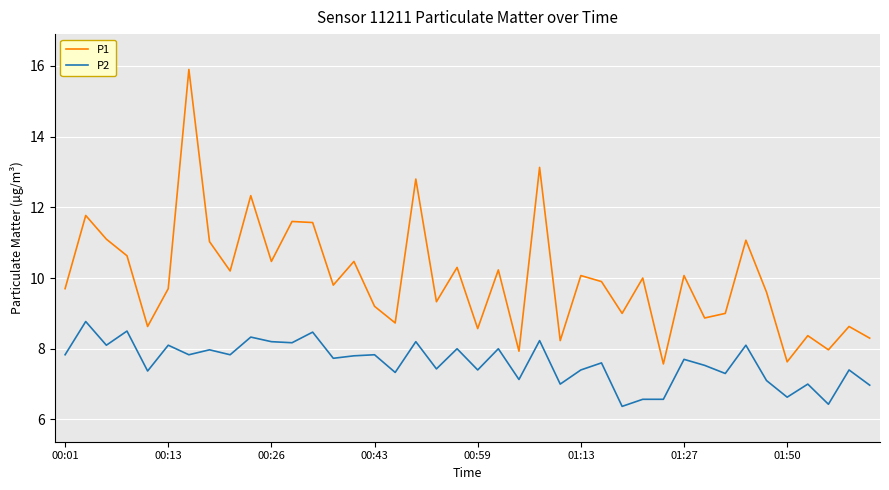

True or false: P1 and P2 cross at least once.

False